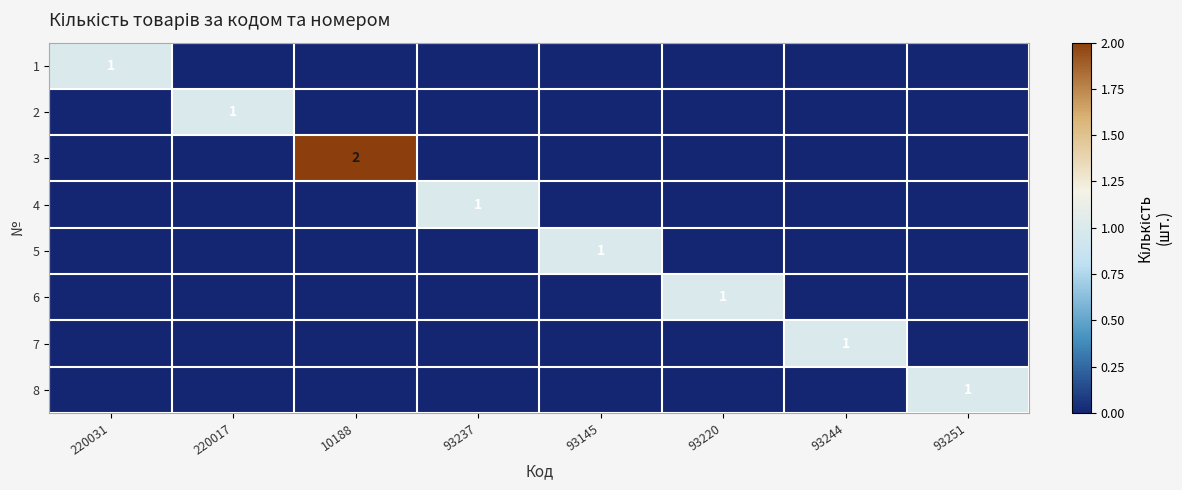

The value of 2 at 220017 is 1. True or false?

True